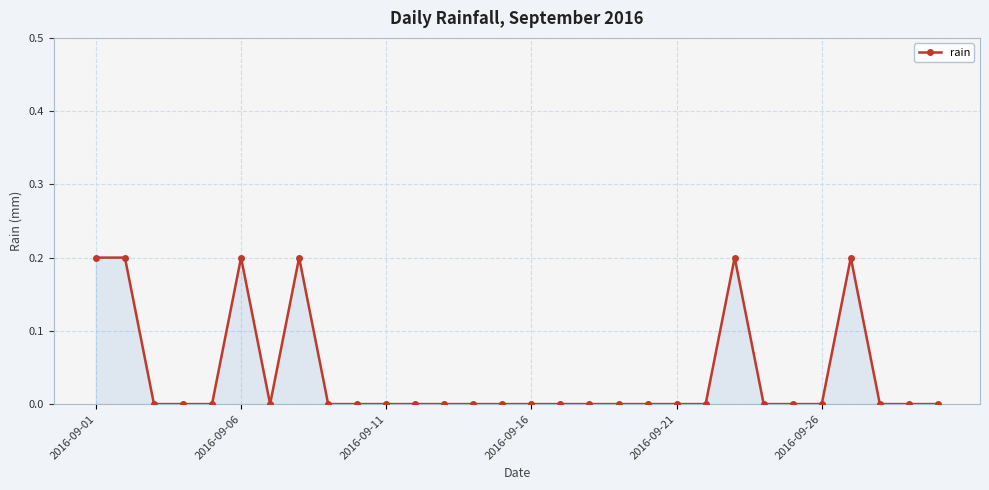

How many lines are shown in the chart?

1